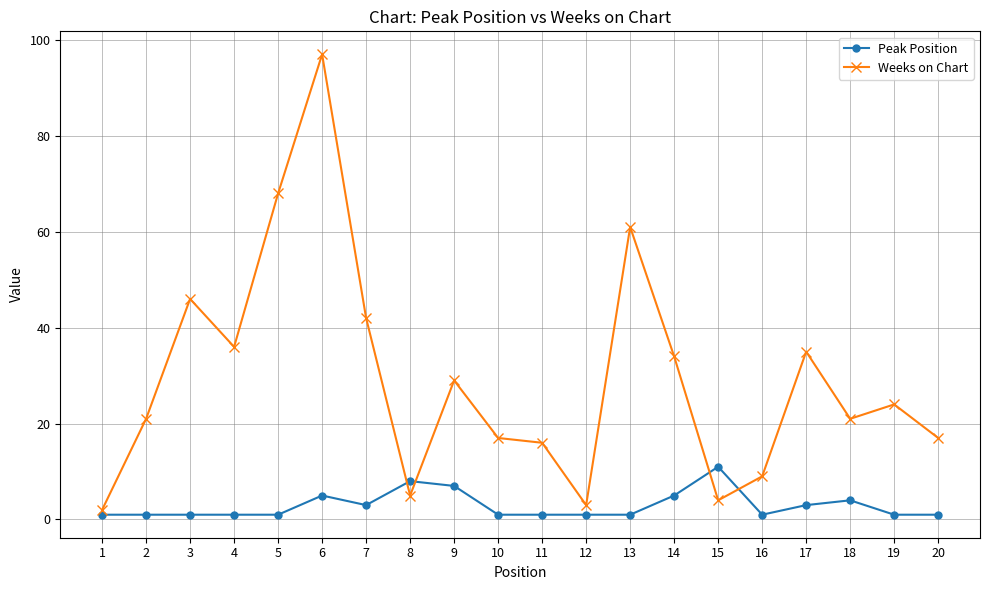

True or false: Weeks on Chart and Peak Position cross at least once.

True